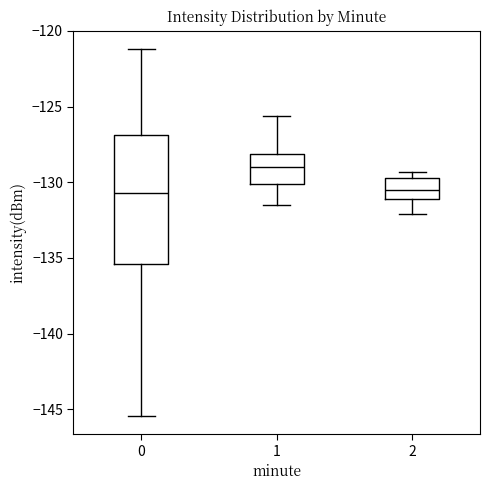

Where does the upper whisker of the box at x = 1 end on the y-axis? The values are not printed on the chart, so give them approximately, as read against the axis.

-125.5